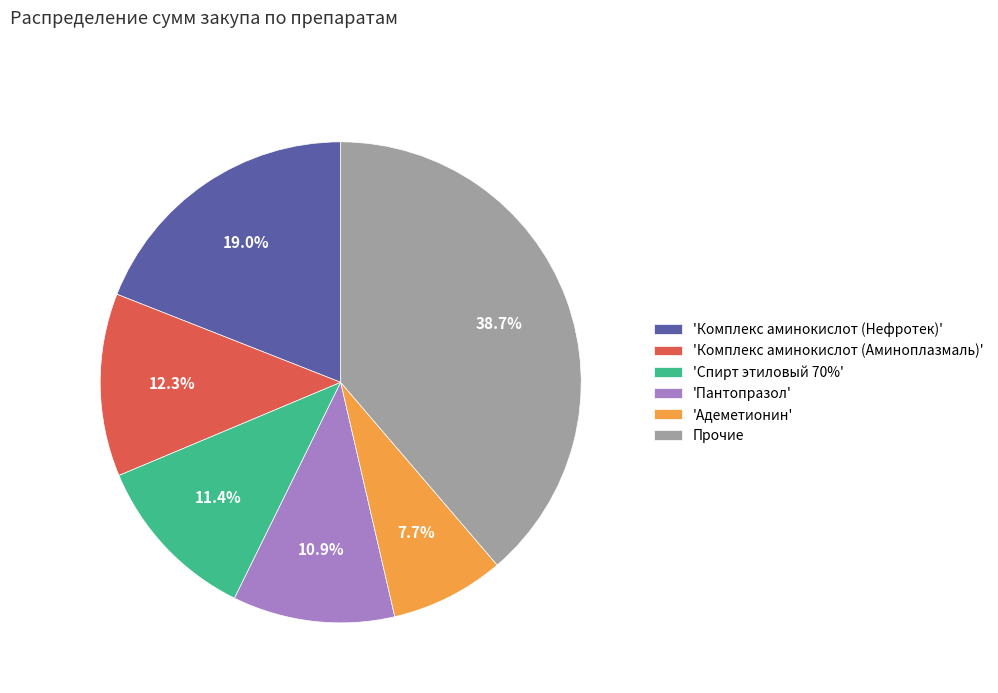

Combined, what portion of the pie is 'Спирт этиловый 70%' and 'Комплекс аминокислот (Аминоплазмаль)'?

23.7%